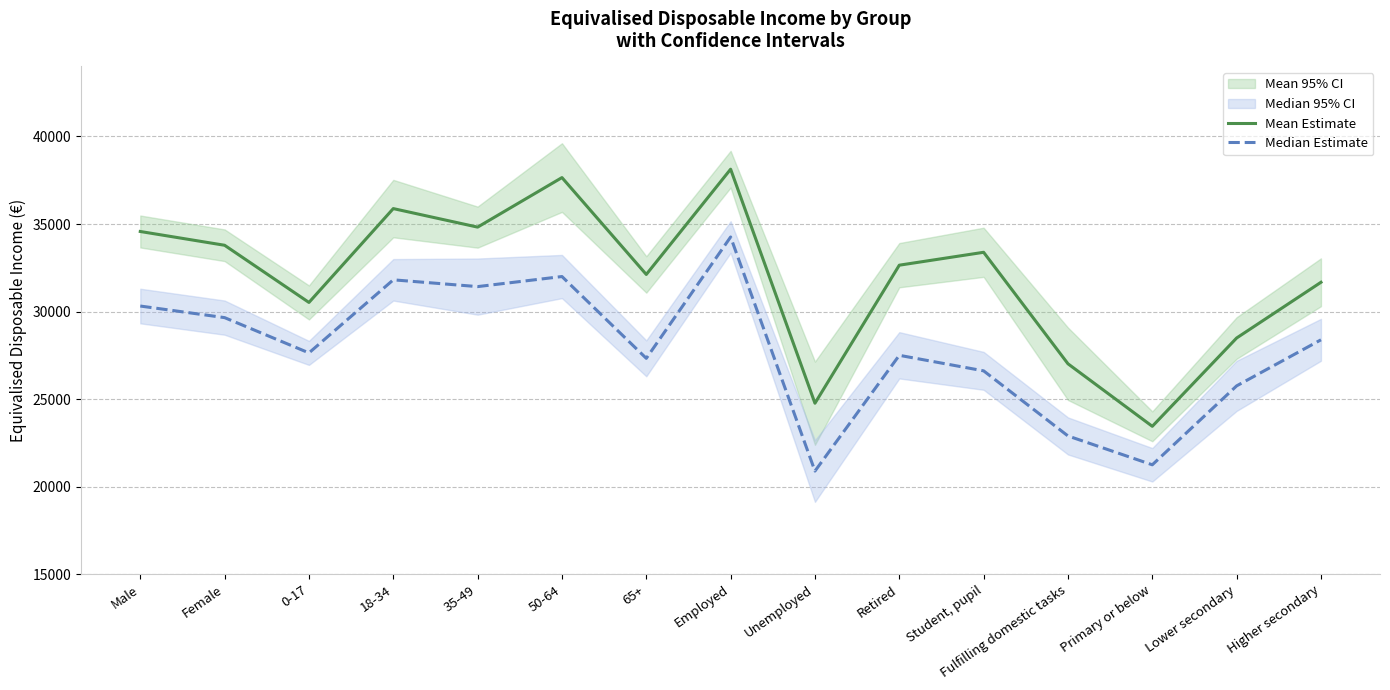

Is the value of Mean Estimate at Employed greater than the value of Median Estimate at Fulfilling domestic tasks?

Yes